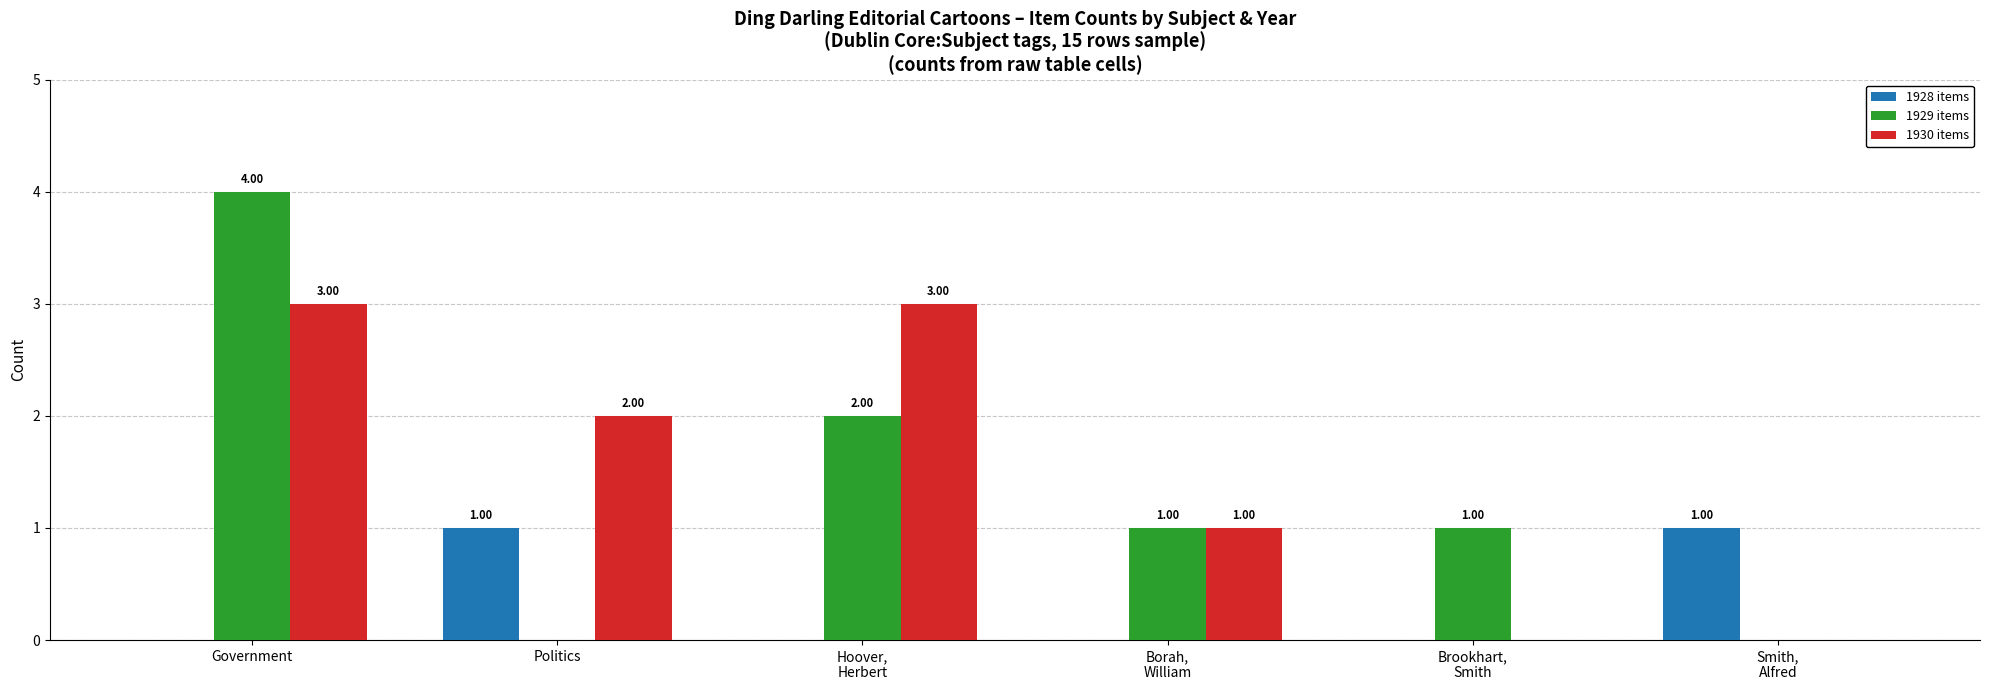

Which series has the largest total across all categories?

1930 items